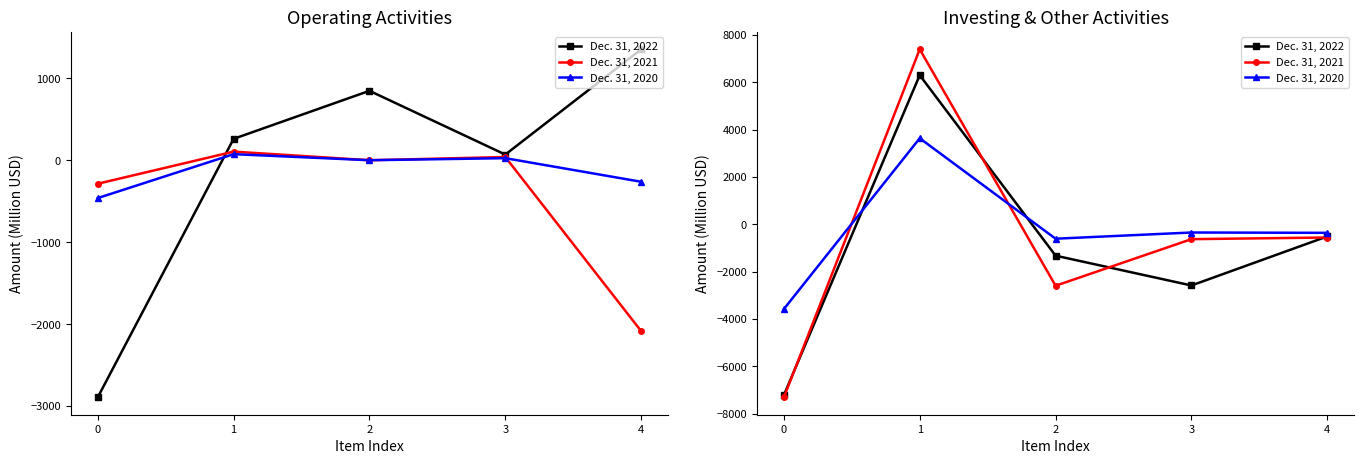

Is it true that Dec. 31, 2021 equals -3509 at 2?

False